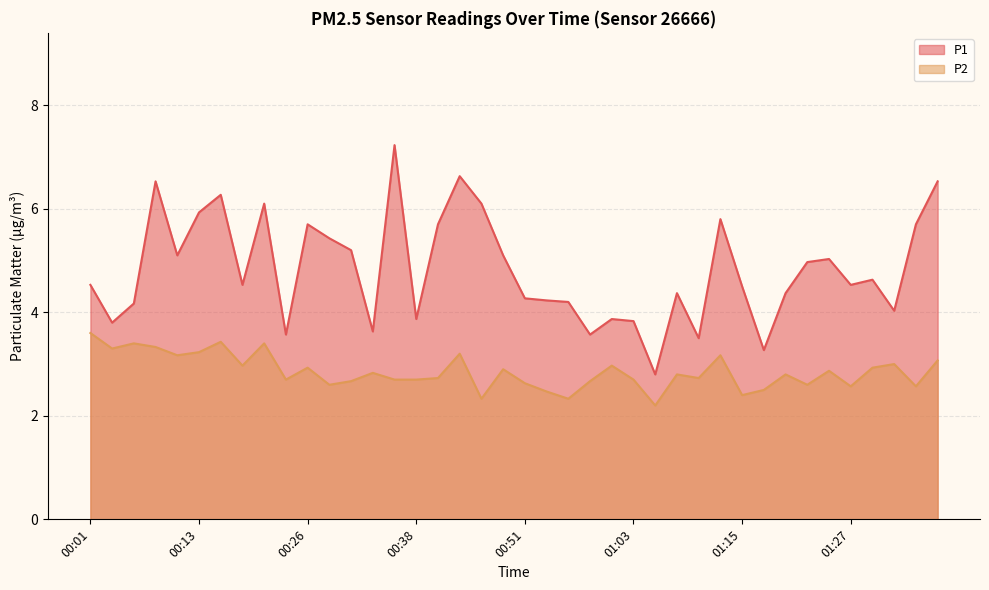

List the series in order of their overall mean, highest first.

P1, P2